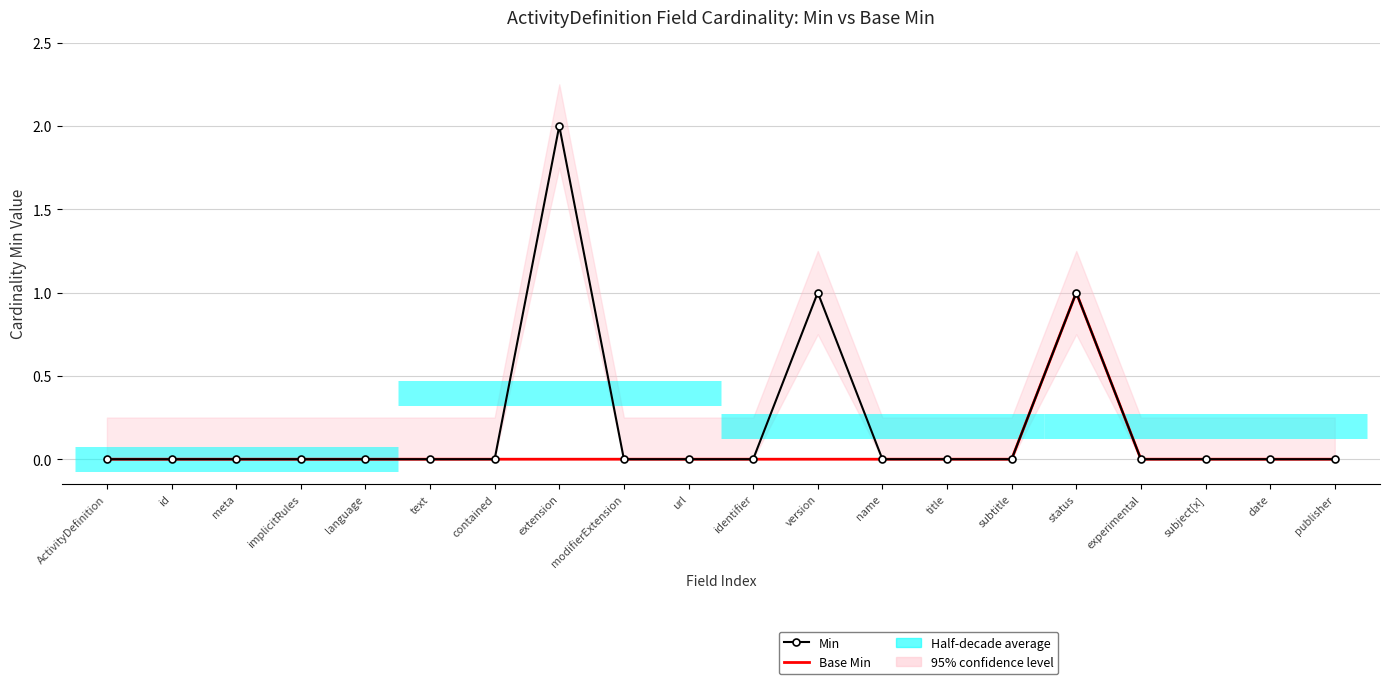

What is the sum of all Min values?

4